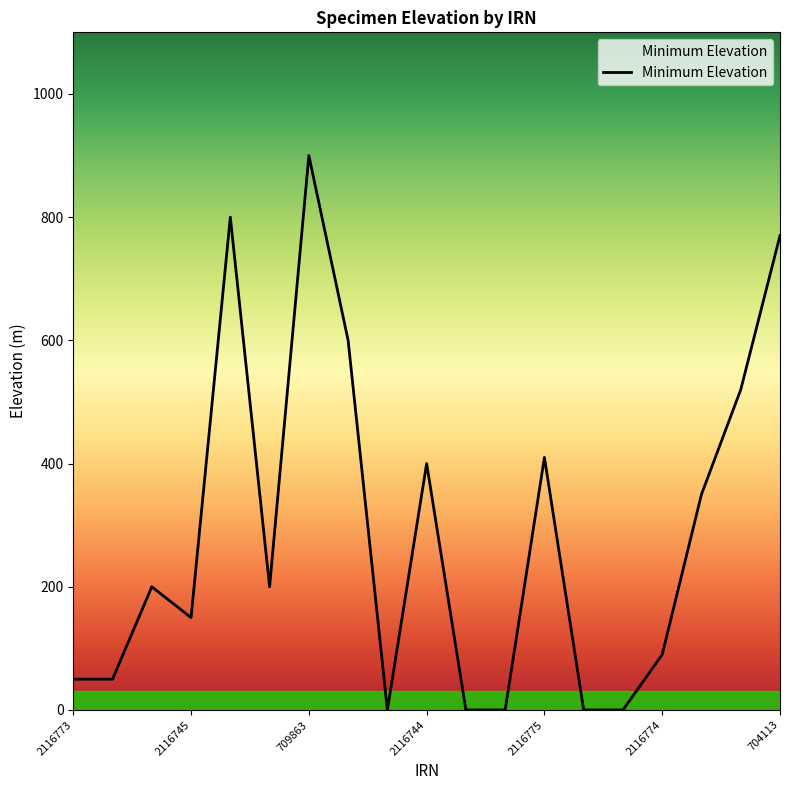

What is the greatest value displayed?

900